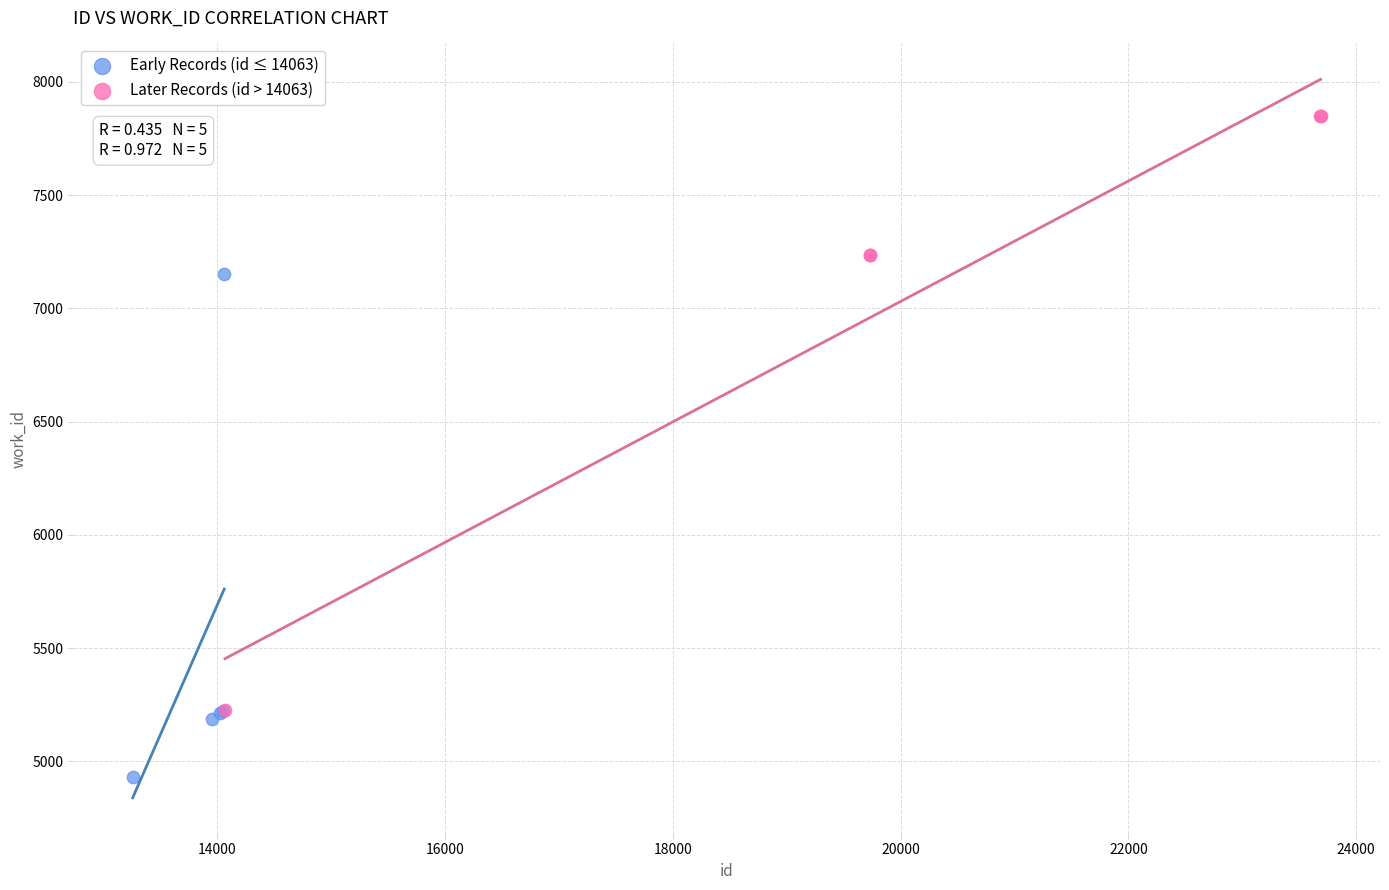

Which series has the largest Y range (max minus min)?

Later Records (id > 14063)